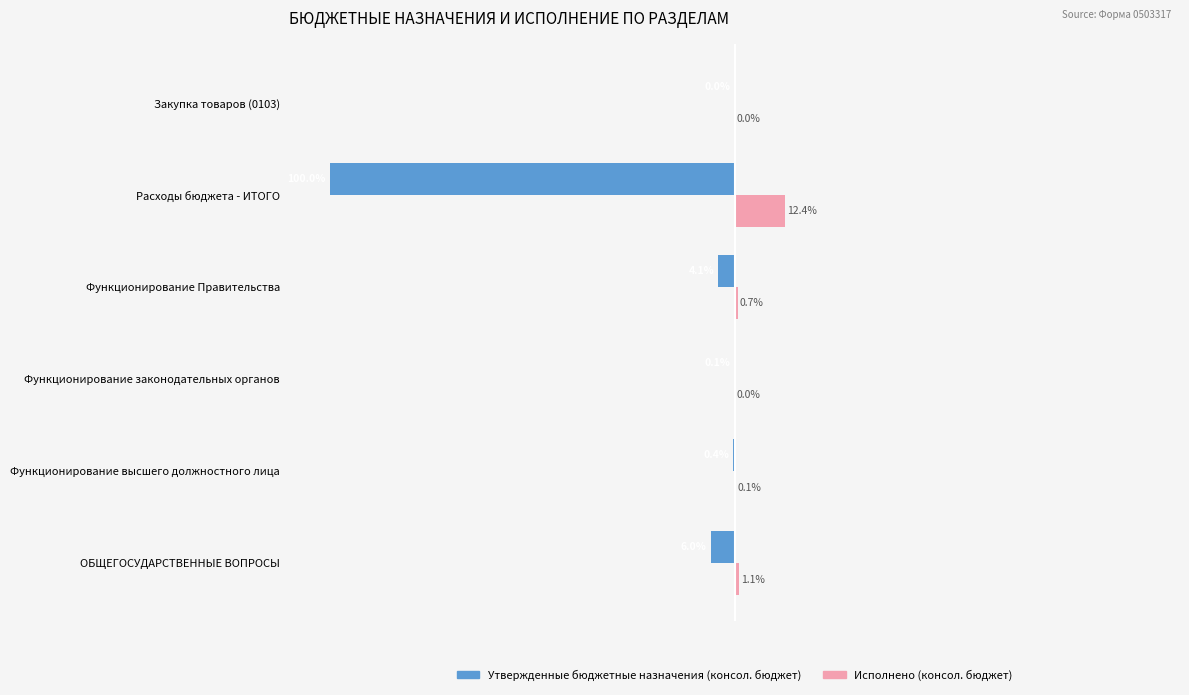

Which series changed the most between Функционирование высшего должностного лица and Закупка товаров (0103)?

Утвержденные бюджетные назначения (консол. бюджет)